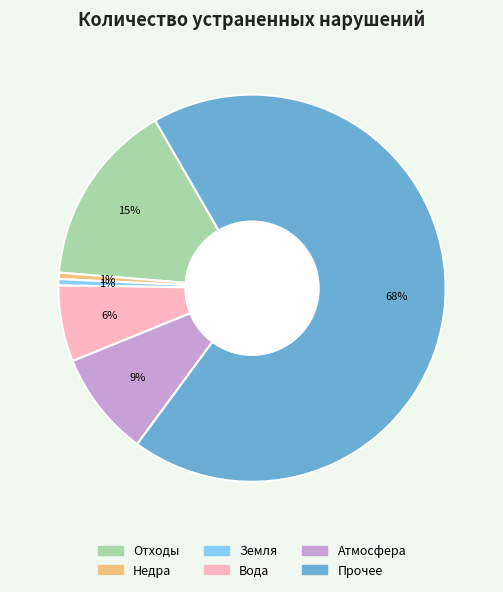

Is there any slice that represents more than half of the pie?

Yes